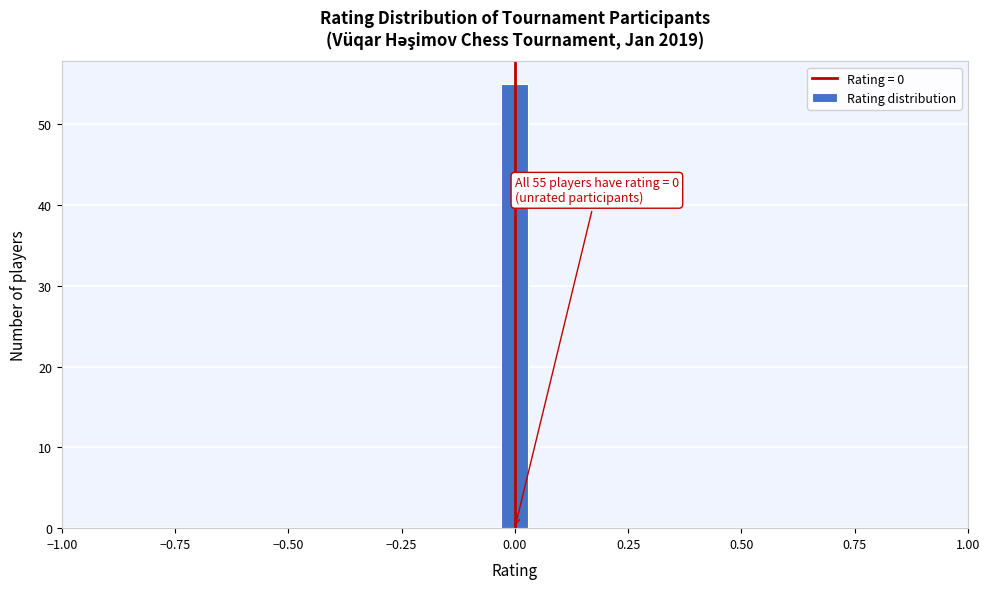

Around what value on the x-axis is the tallest bar? Give the approximate position of its centre, as read against the axis.

0.00